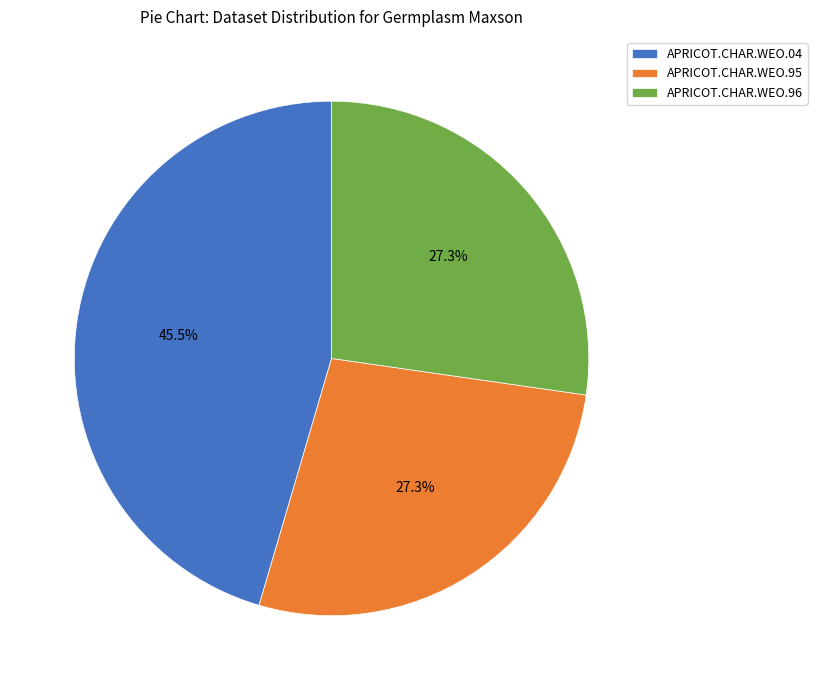

Is there a majority slice in this chart?

No